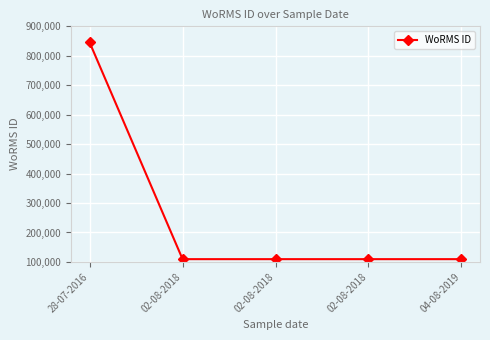

True or false: the data shows 109473 at 04-08-2019.

True